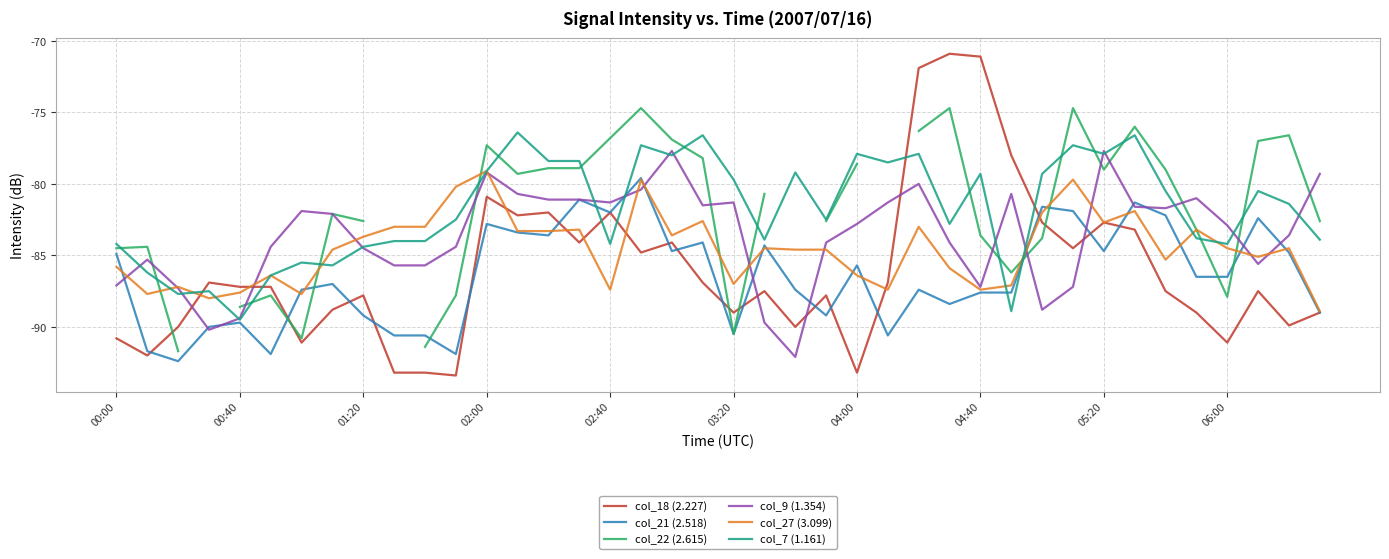

How many categories are shown in the chart?

40